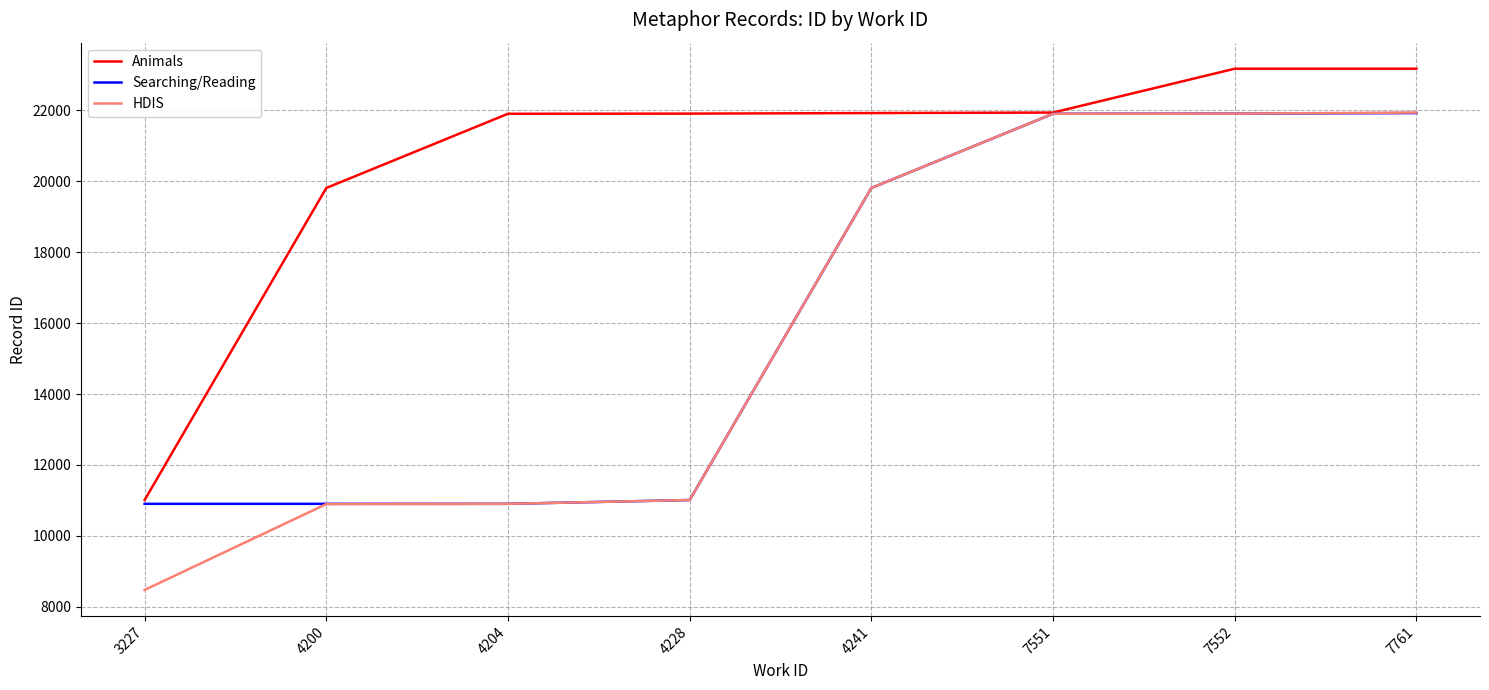

What are all the series names shown in the legend?

Animals, Searching/Reading, HDIS